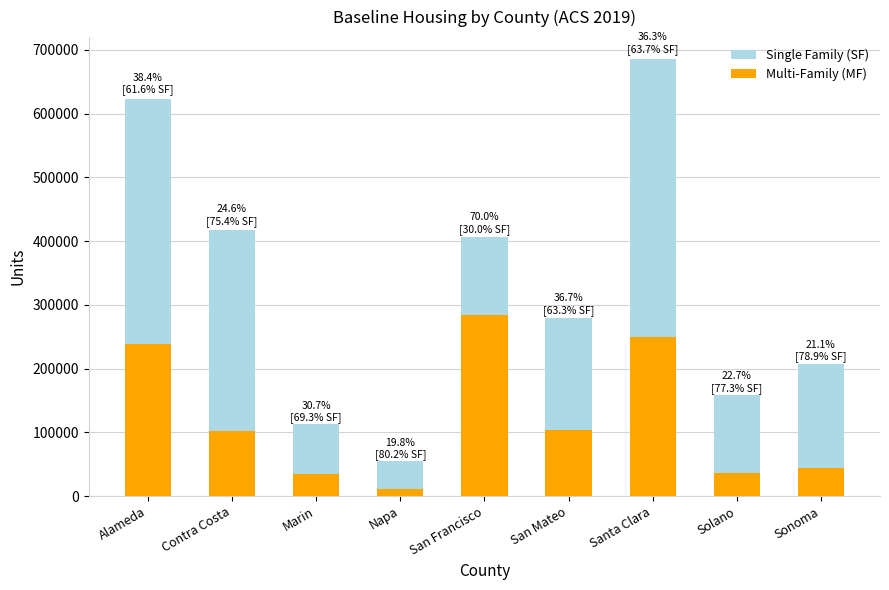

Which series has the largest range (max minus min)?

Single Family (SF)